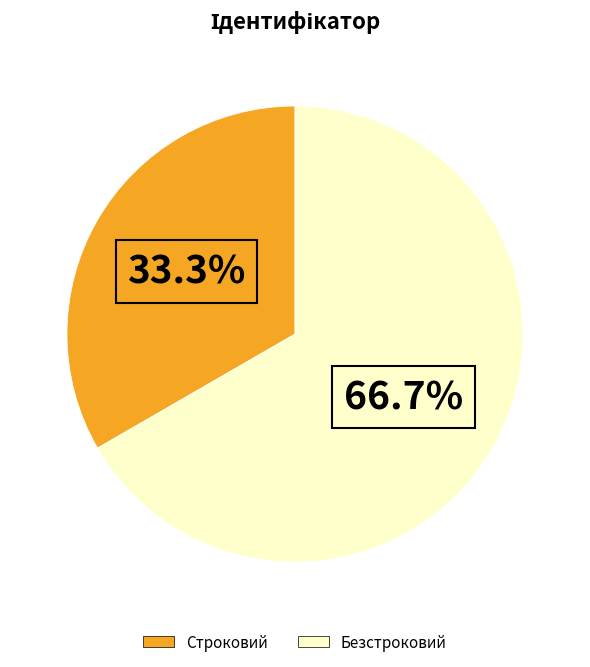

What portion of the pie excludes Безстроковий?

33.3%